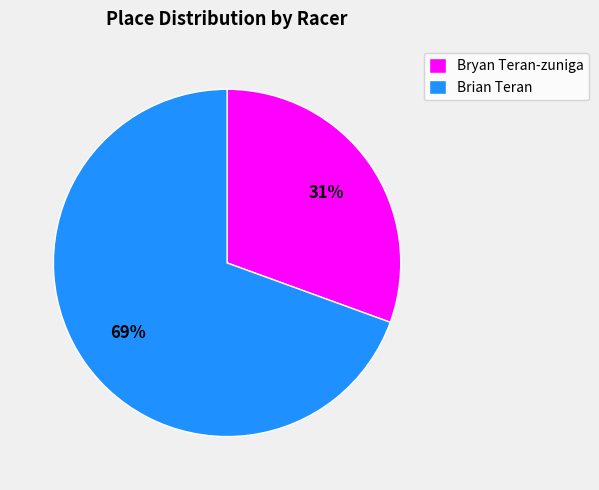

How many segments does this pie chart have?

2